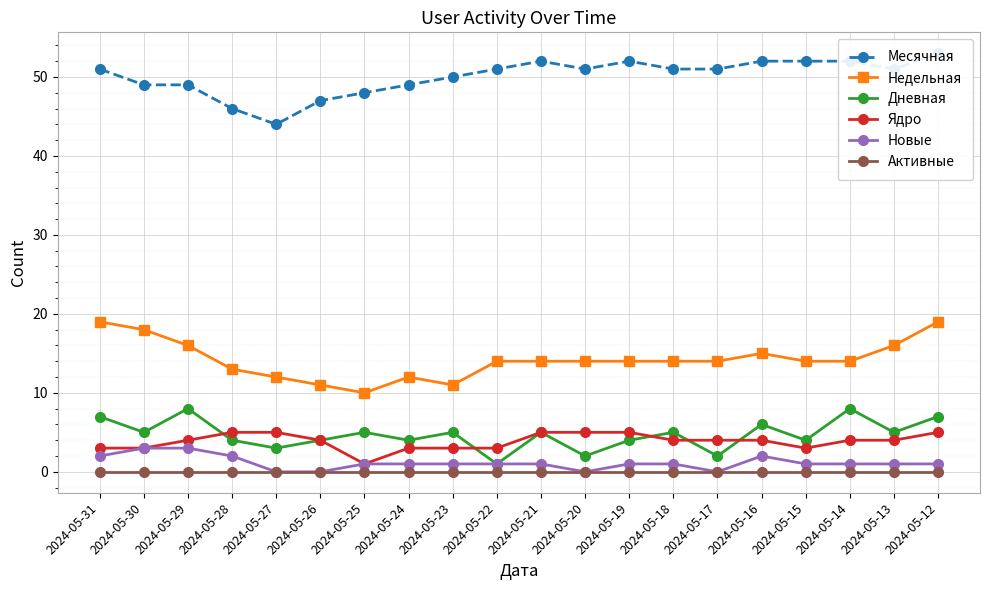

At which label does Дневная first exceed 5?

2024-05-31